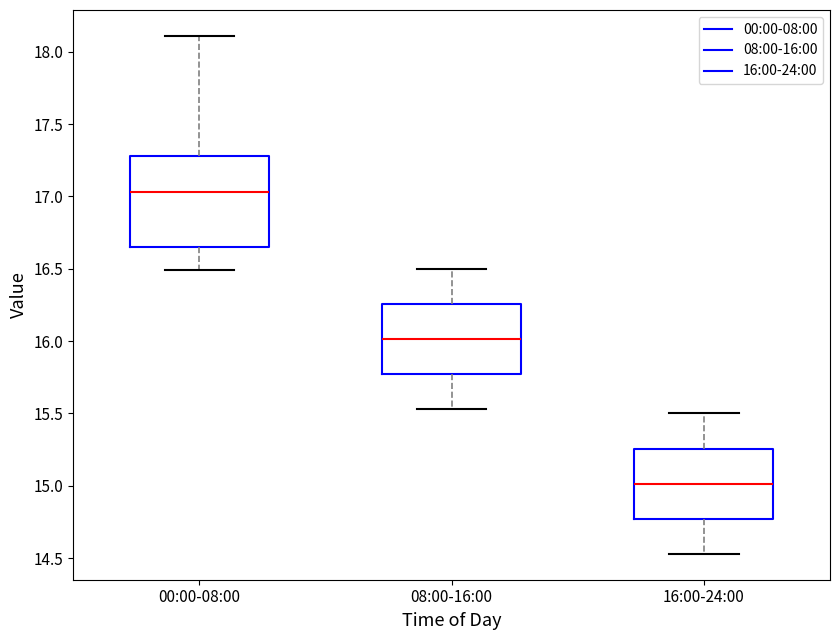

Which box is the tallest, from its lower edge to its upper edge?

00:00-08:00